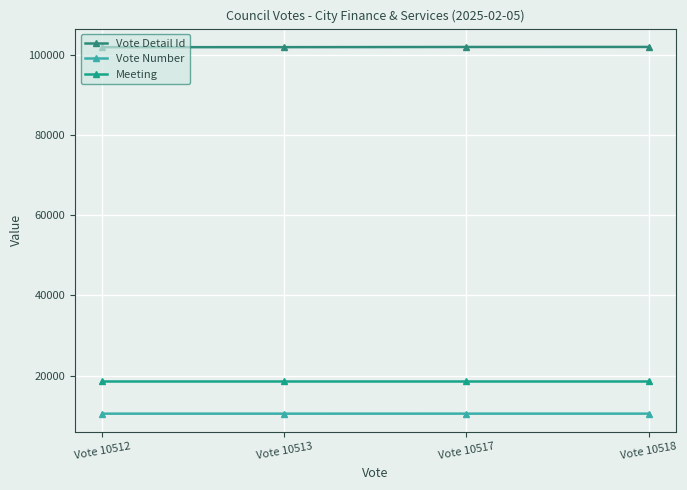

True or false: Vote Detail Id has more than 1 interior local peaks.

False